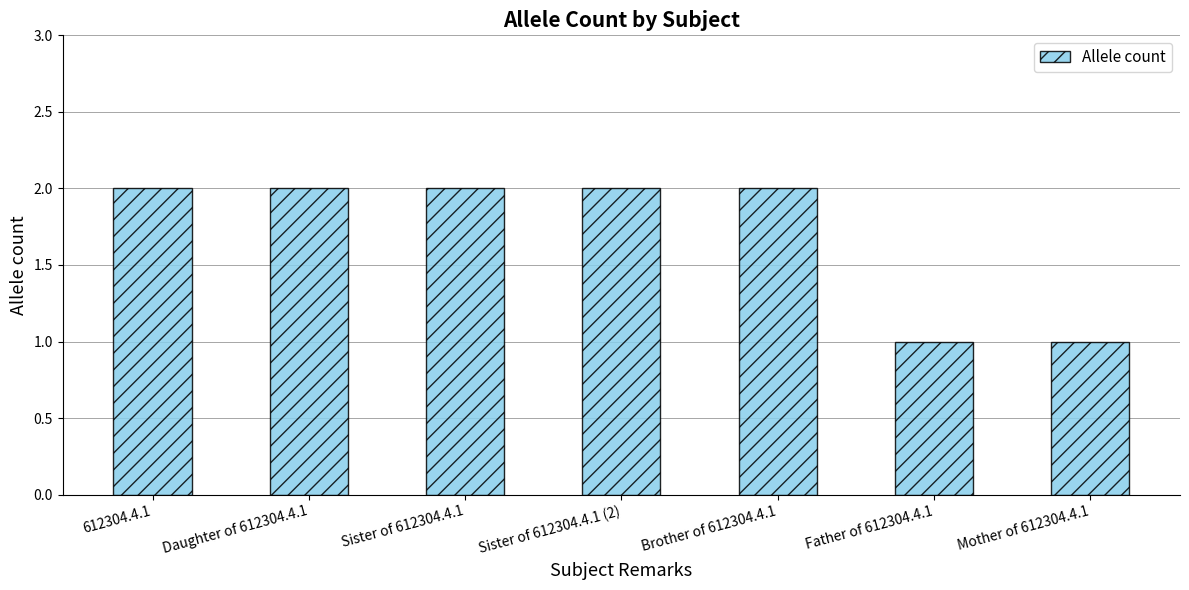

Is it true that the value at Sister of 612304.4.1 (2) is 1?

False